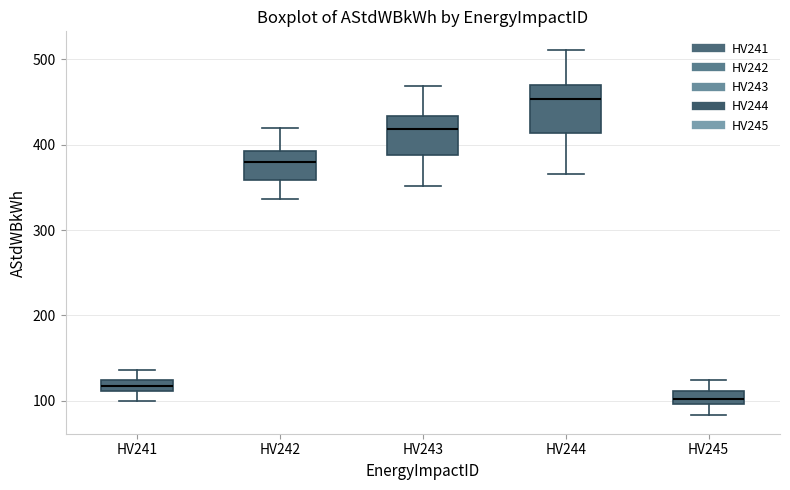

Where does the lower whisker of the box for HV244 end on the y-axis? The values are not printed on the chart, so give them approximately, as read against the axis.

370